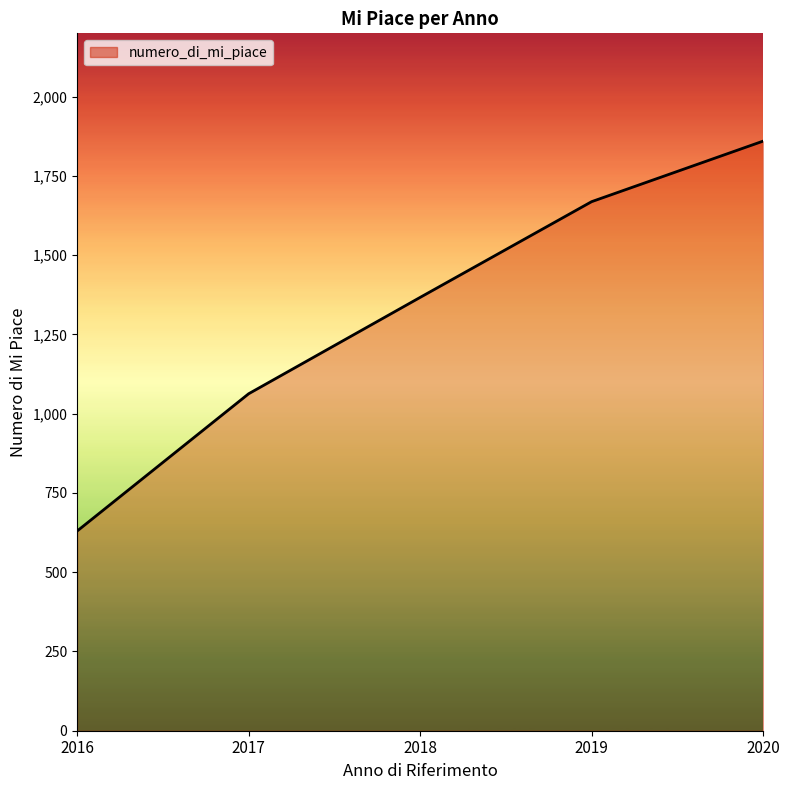

How many values are below 1367?

2